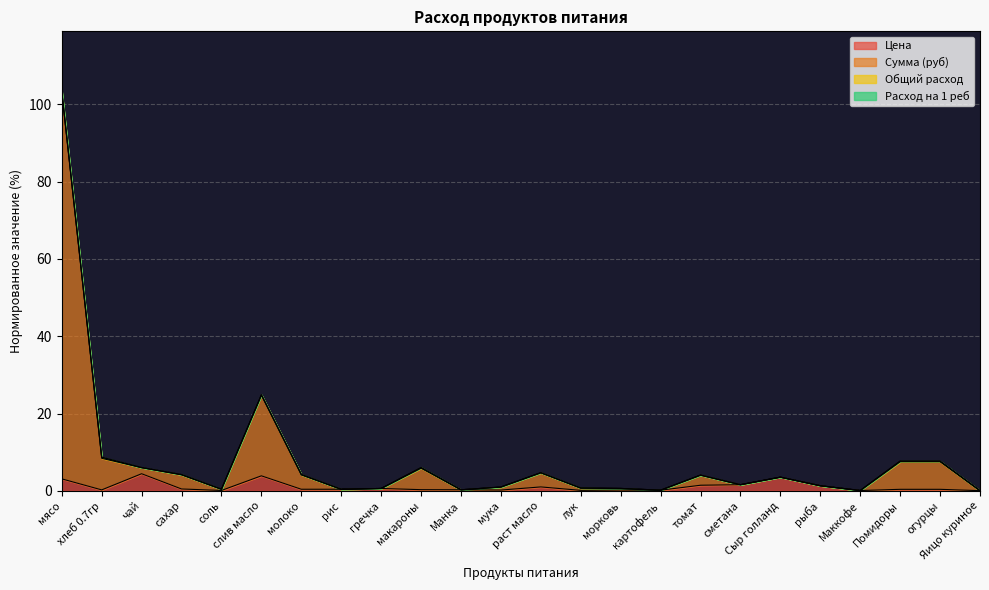

Does the chart display data point markers on the line(s)?

No